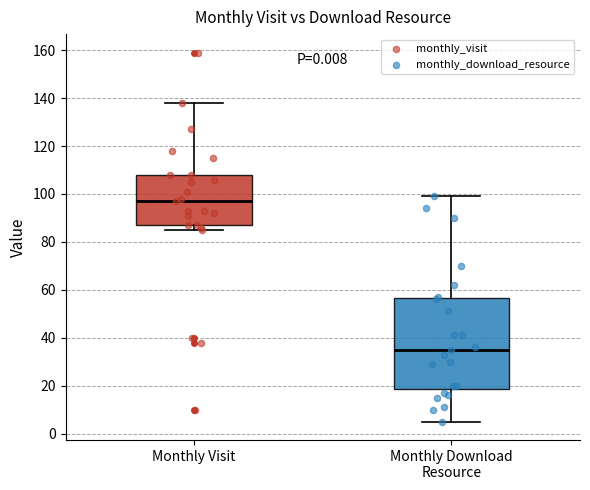

Where is the lower edge of the box for Monthly Download Resource on the y-axis? The values are not printed on the chart, so give them approximately, as read against the axis.

18